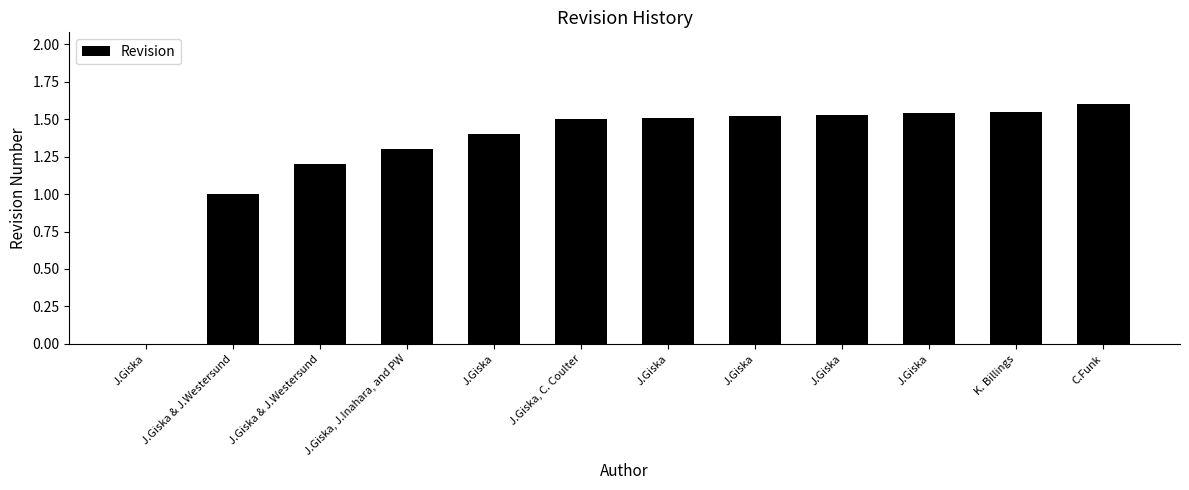

Reading left to right, list all the values displayed in this chart.

J.Giska=0.0	J.Giska & J.Westersund=1.0	J.Giska & J.Westersund=1.2	J.Giska, J.Inahara, and PW=1.3	J.Giska=1.4	J.Giska, C. Coulter=1.5	J.Giska=1.5	J.Giska=1.5	J.Giska=1.5	J.Giska=1.5	K. Billings=1.6	C.Funk=1.6